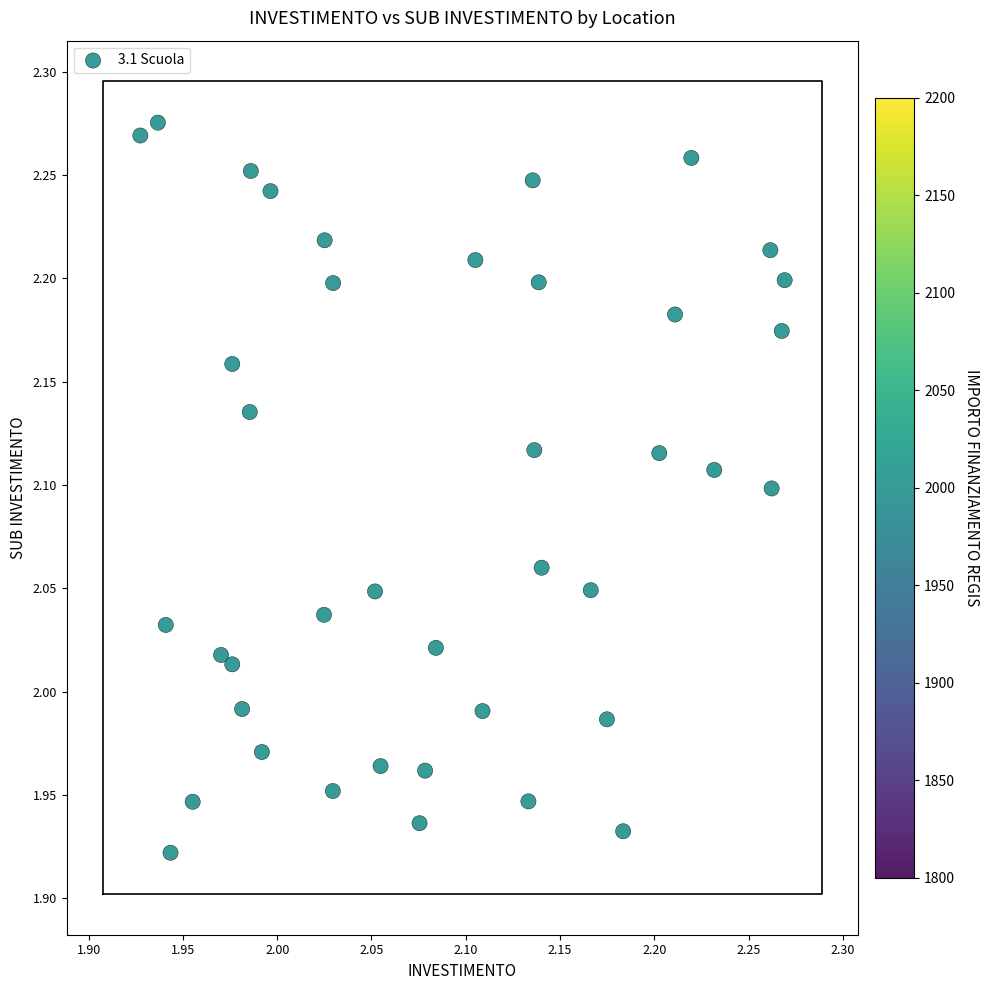

What is the range of X values (max minus min)?

0.3